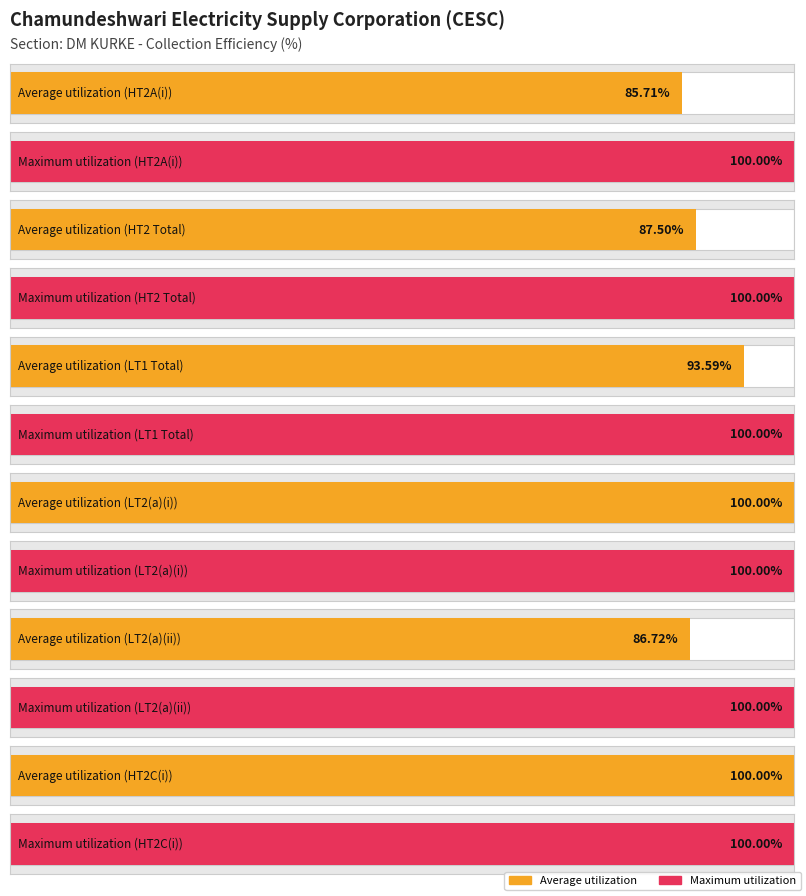

What is the label of the 5th bar from the right?

HT2 Total